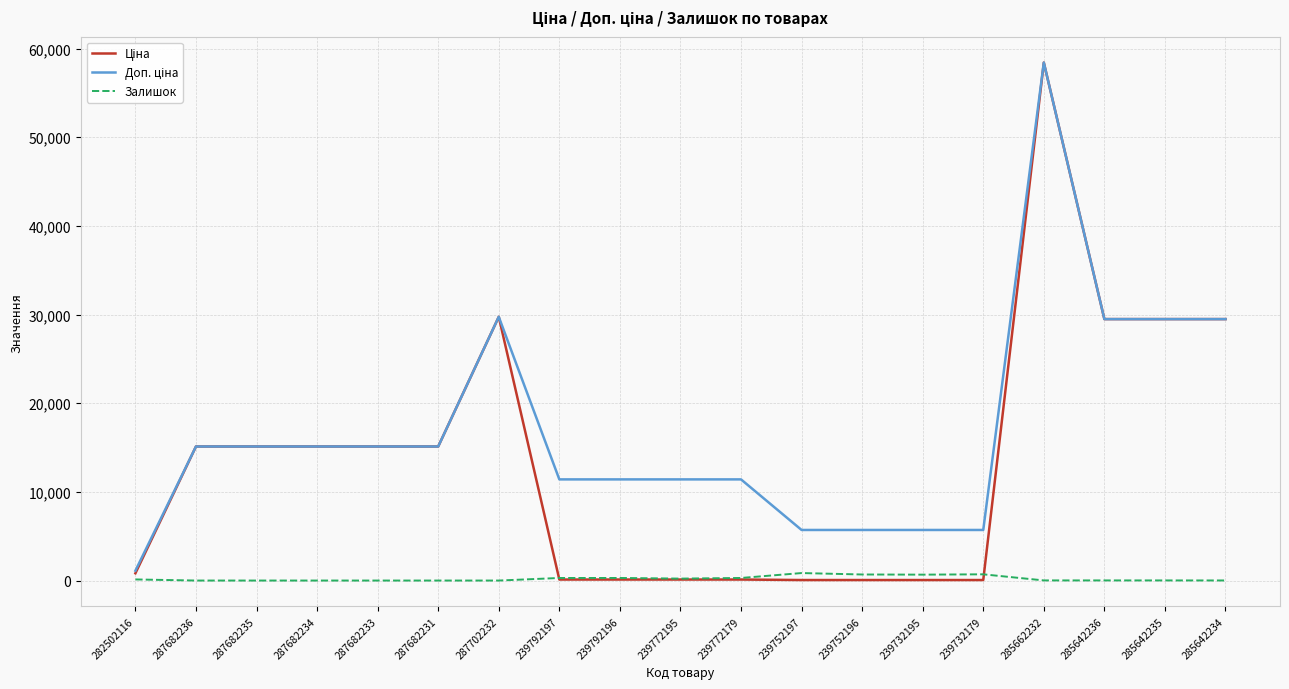

At which category is the sum across all series the highest?

285662232